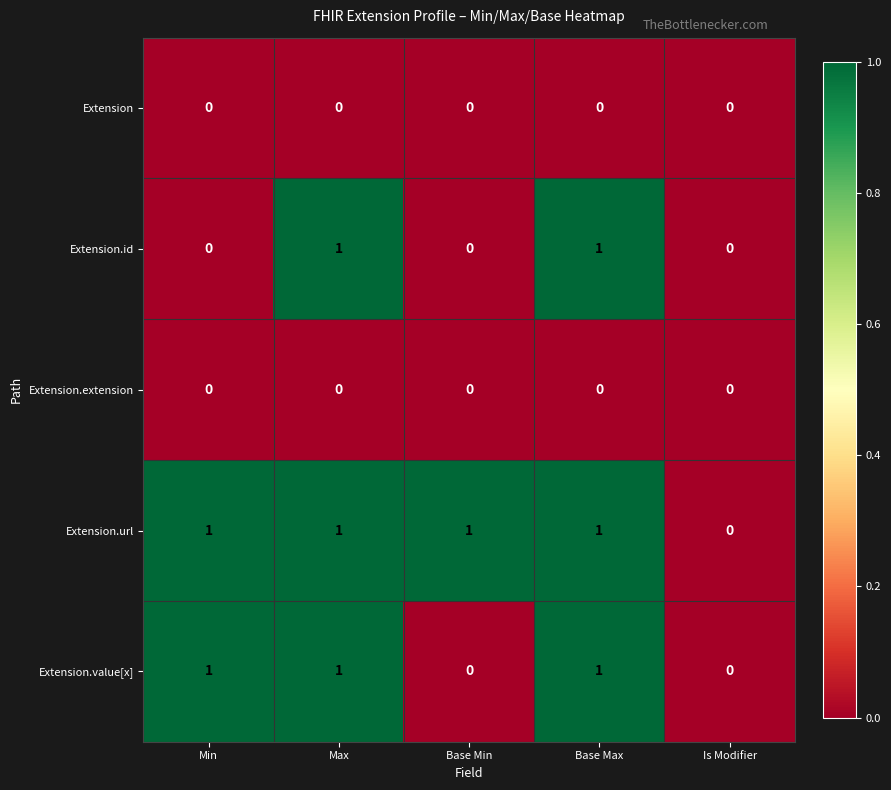

Which series changed the most between Min and Base Max?

Extension.id